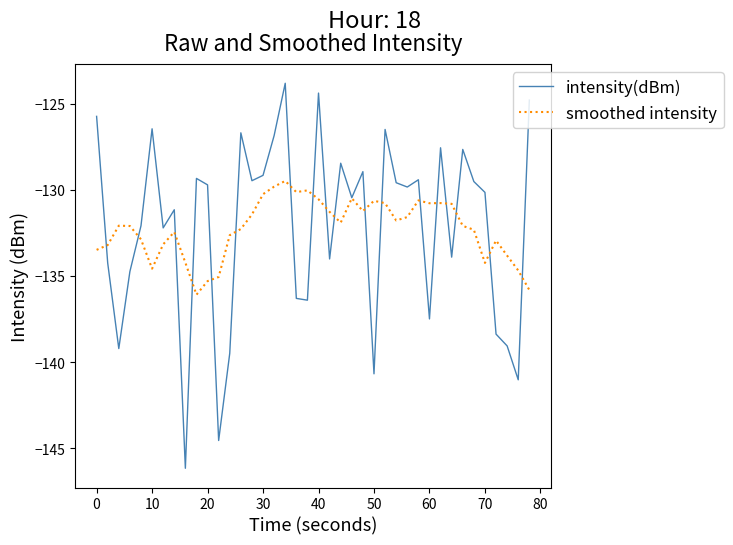

What is the greatest value displayed?

-123.8